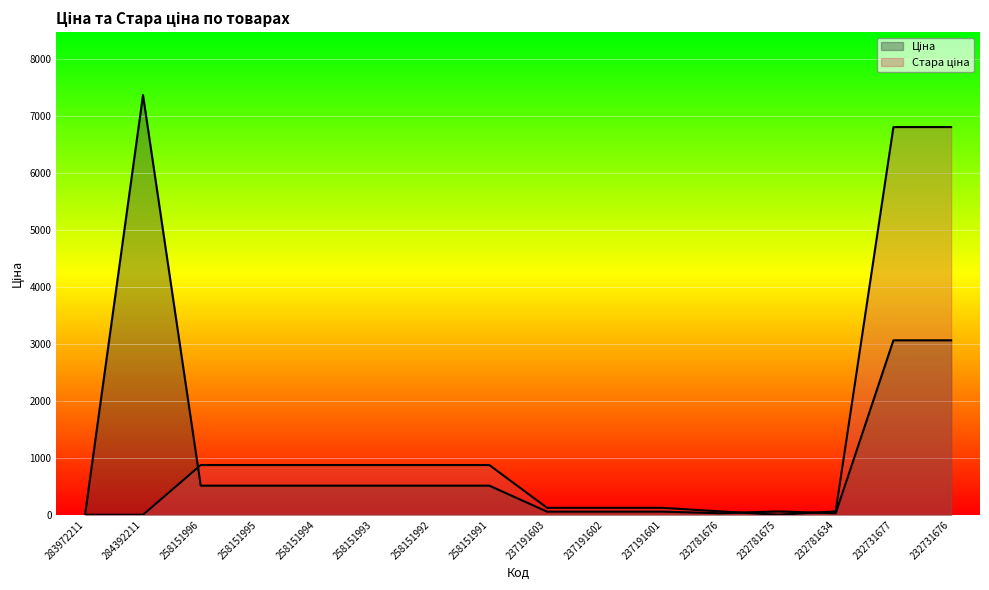

True or false: Стара ціна has a value of 872.1 at 258151995.

True